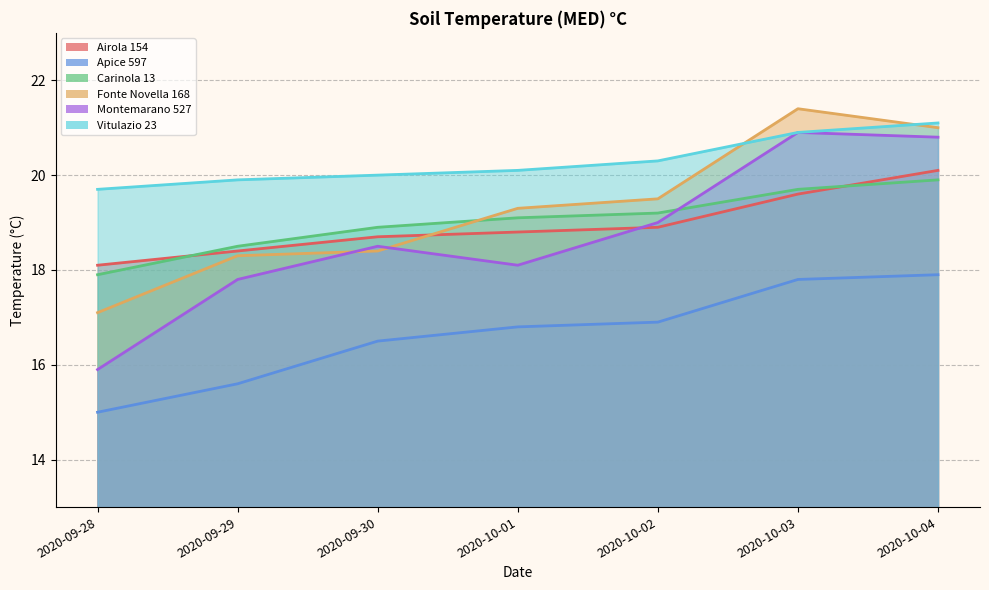

What is the average value of the Fonte Novella 168 series?

19.3